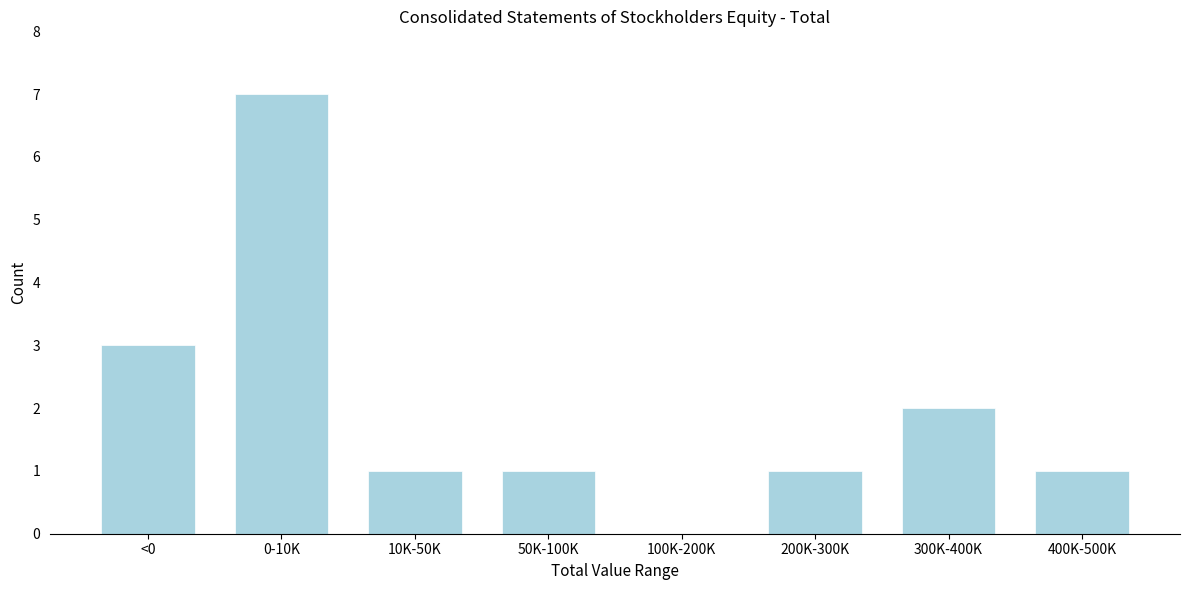

Reading left to right, list all the values displayed in this chart.

<0=3	0-10K=7	10K-50K=1	50K-100K=1	100K-200K=0	200K-300K=1	300K-400K=2	400K-500K=1